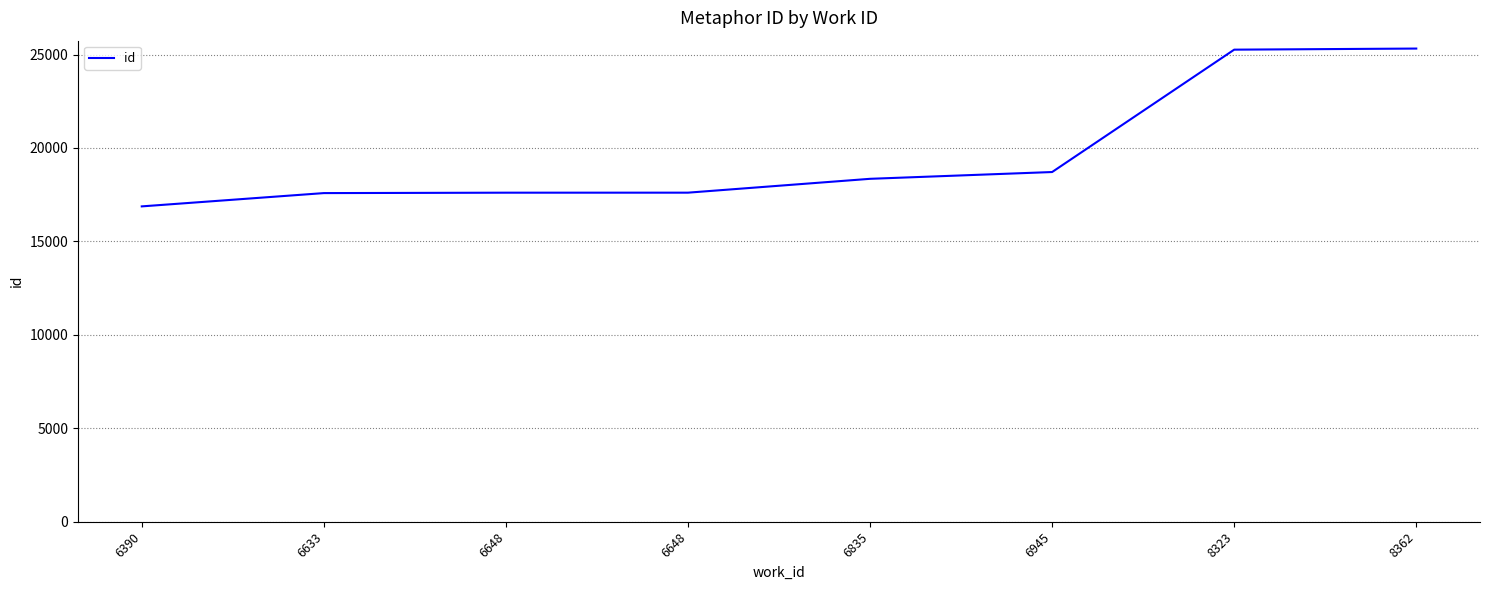

What is the maximum value shown in the chart?

25319